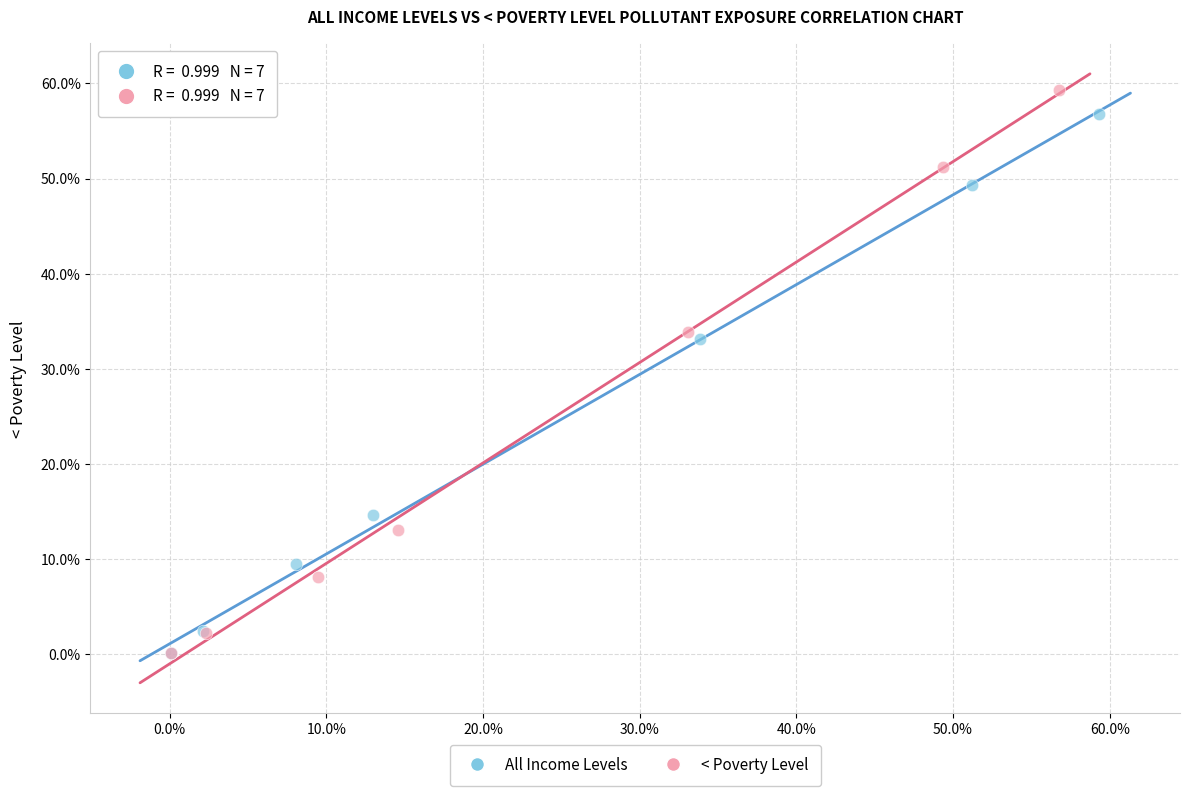

What are all the series names shown in the legend?

All Income Levels, < Poverty Level